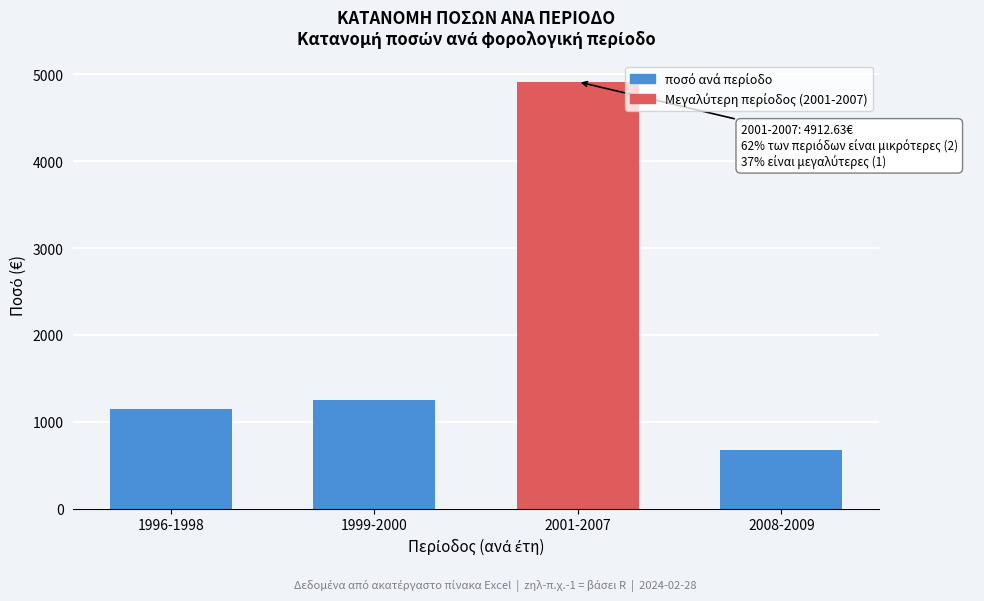

Reading left to right, list all the values displayed in this chart.

1996-1998=1144.0	1999-2000=1250.0	2001-2007=4912.6	2008-2009=680.0